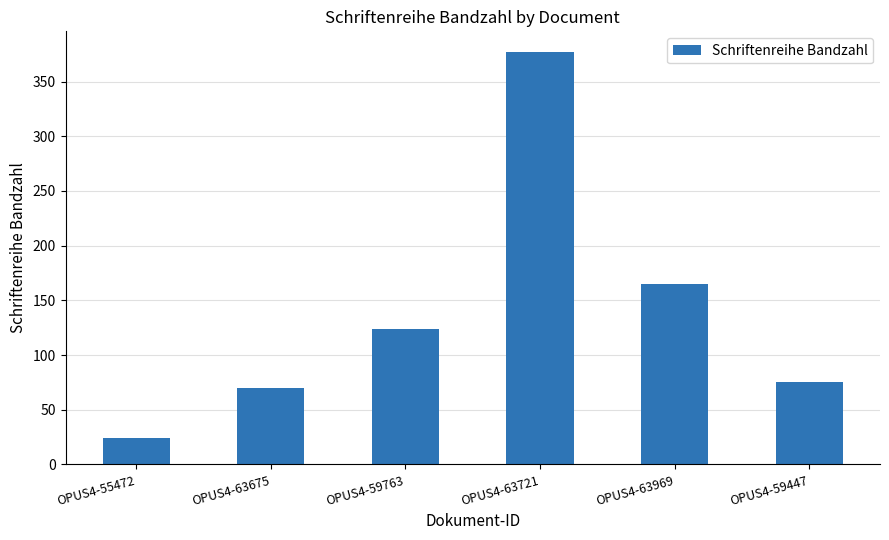

Between OPUS4-63721 and OPUS4-63675, which is larger?

OPUS4-63721